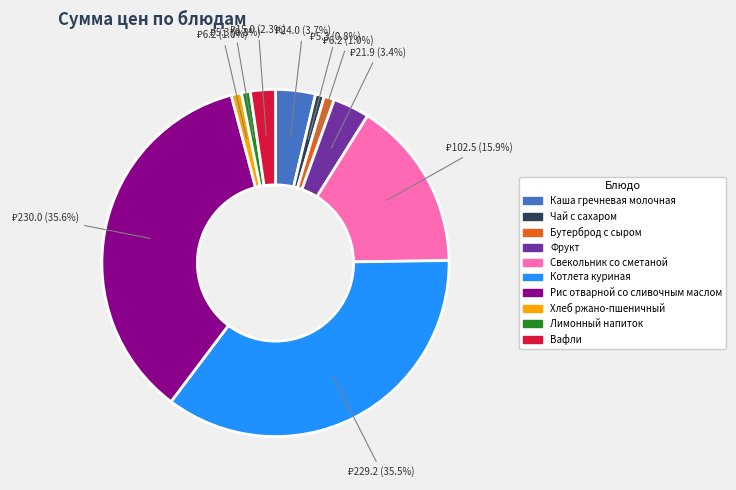

Combined, what portion of the pie is Фрукт and Чай с сахаром?

4.2%